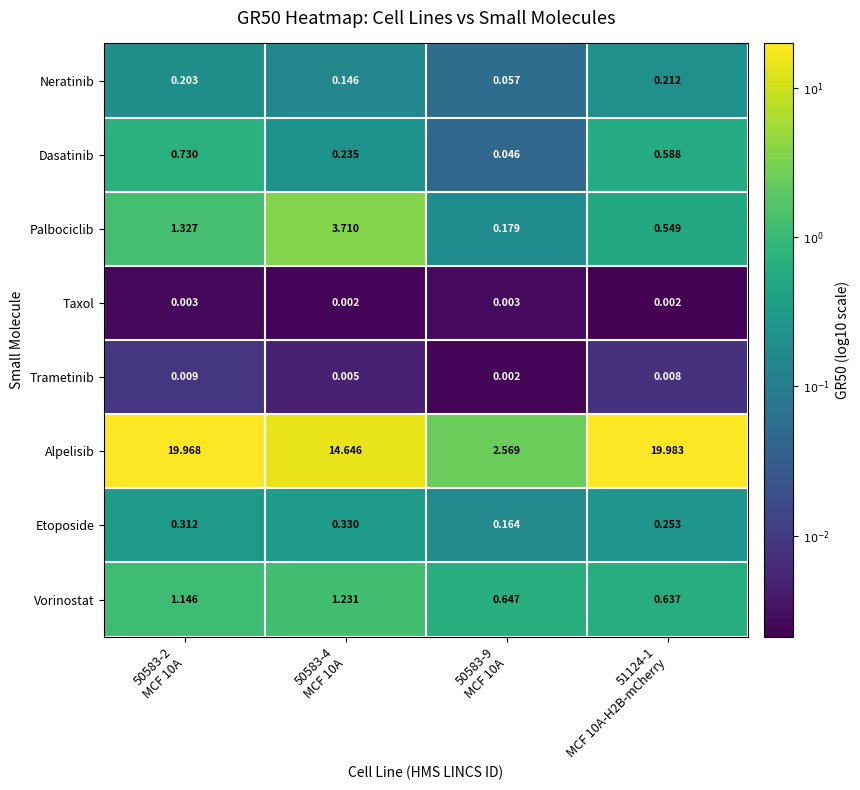

Which series has the widest spread of values?

Alpelisib